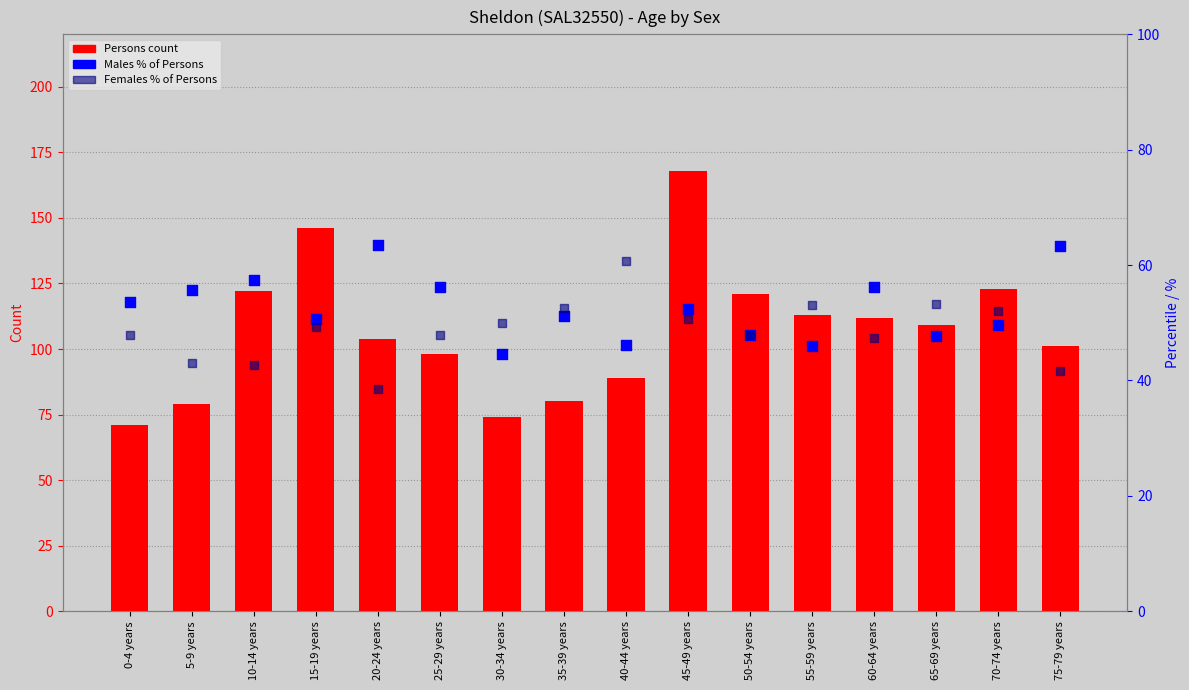

What is the total value across all series at 60-64 years?

215.6